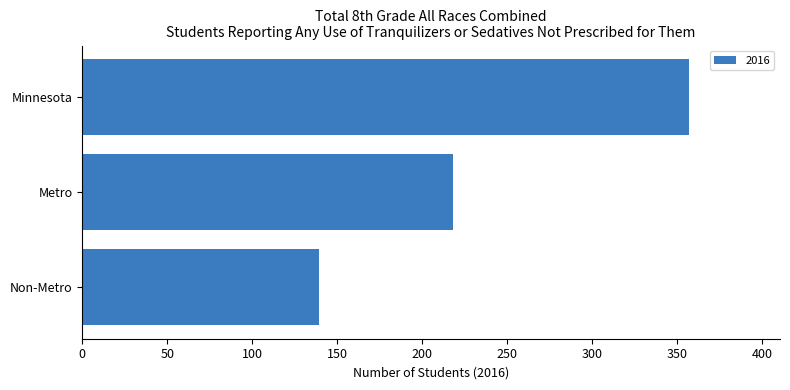

How many data points does each series have?

3